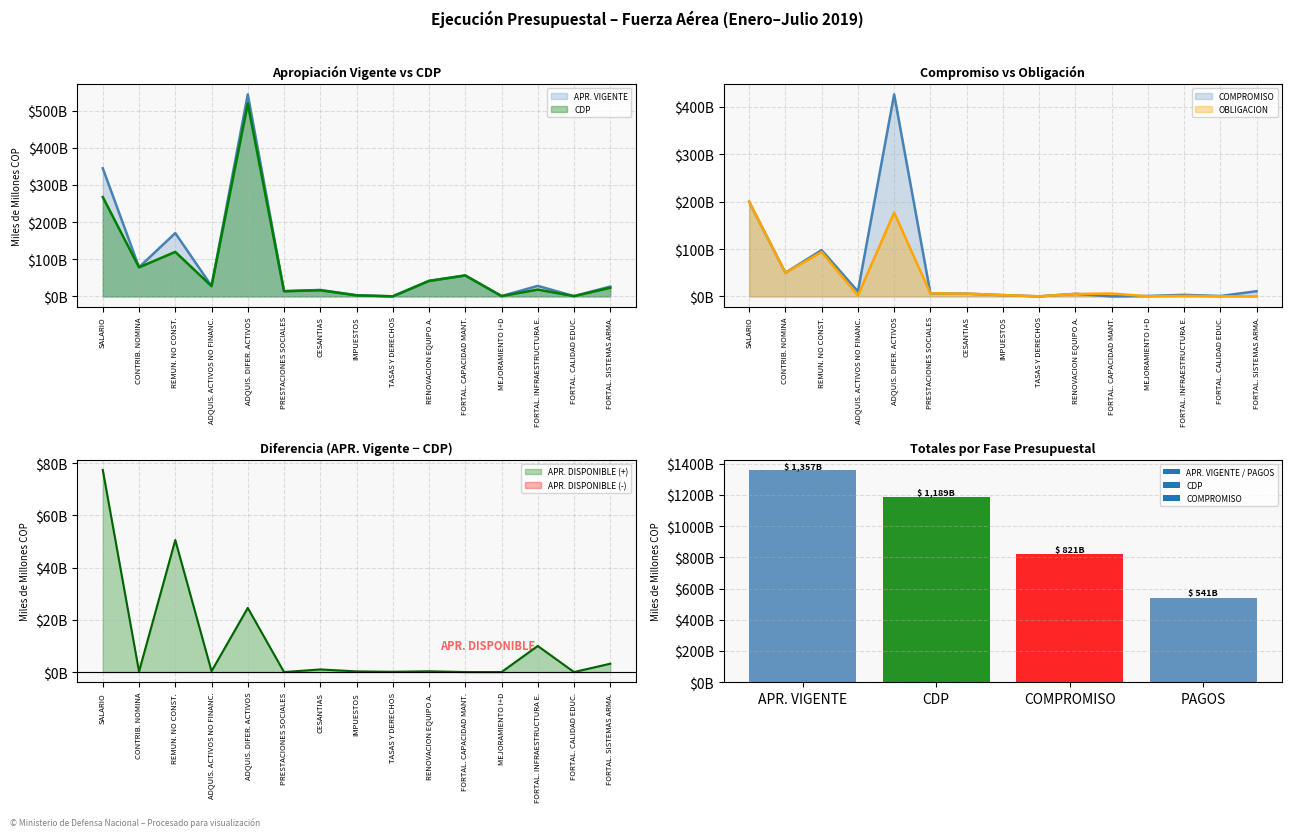

List the series in order of their peak value, highest first.

APR_VIGENTE, CDP, COMPROMISO, OBLIGACION